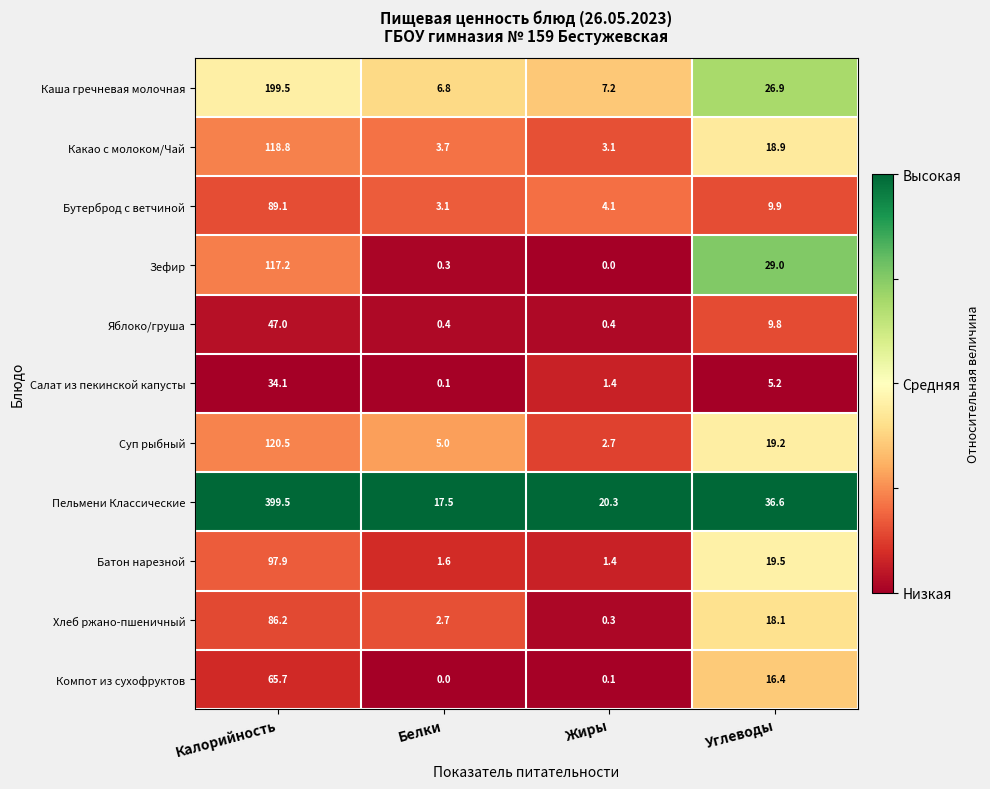

Which series has the largest range (max minus min)?

Пельмени Классические